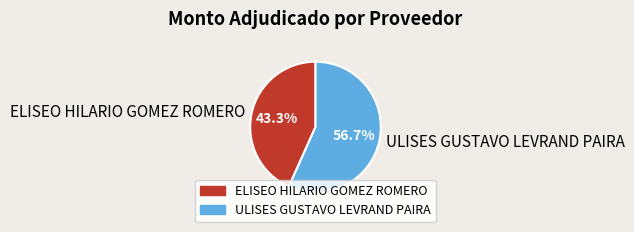

Is the sum of ULISES GUSTAVO LEVRAND PAIRA and ELISEO HILARIO GOMEZ ROMERO greater than half?

Yes